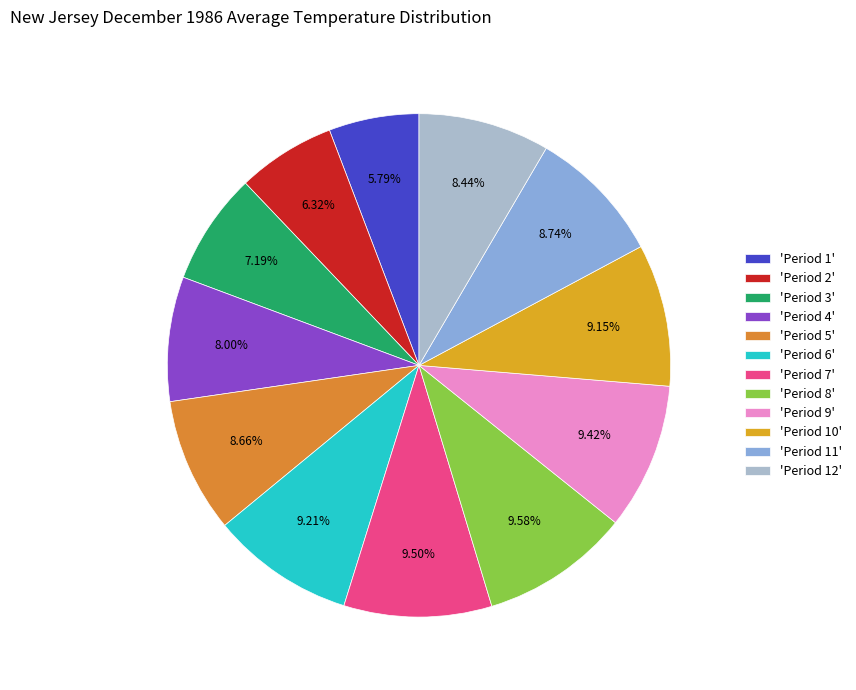

How many slices are in this pie chart?

12